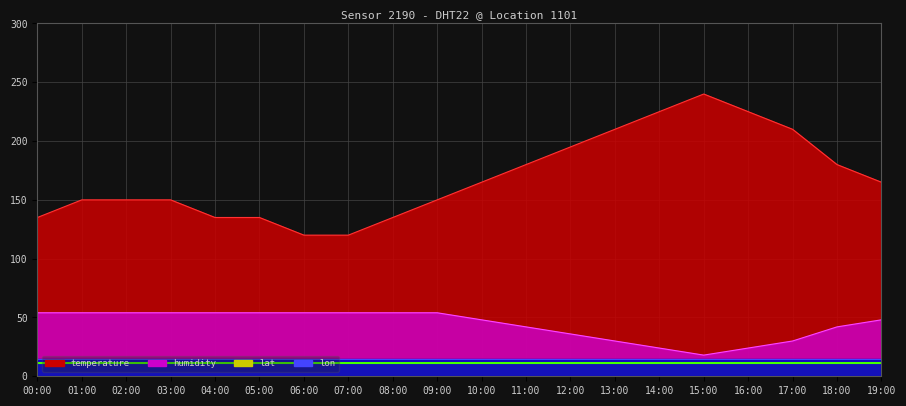

At how many categories does at least one series exceed 127?

18